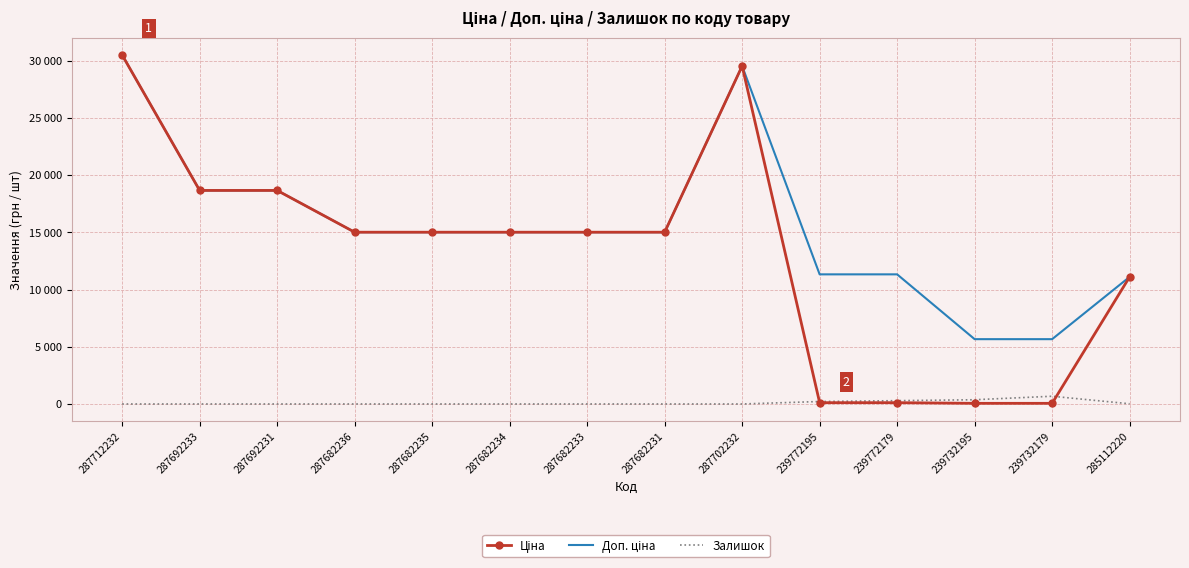

Reading left to right, list all the values displayed in this chart.

Ціна: 30512.3	18671.5	18671.5	15019.2	15019.2	15019.2	15019.2	15019.2	29548.9	113.3	113.3	56.7	56.7	11113.6
Доп. ціна: 30512.3	18671.5	18671.5	15019.2	15019.2	15019.2	15019.2	15019.2	29548.9	11334.0	11334.0	5667.0	5667.0	11113.6
Залишок: 0.0	0.0	0.0	0.0	0.0	0.0	0.0	0.0	0.0	215.0	290.0	370.0	676.0	17.0